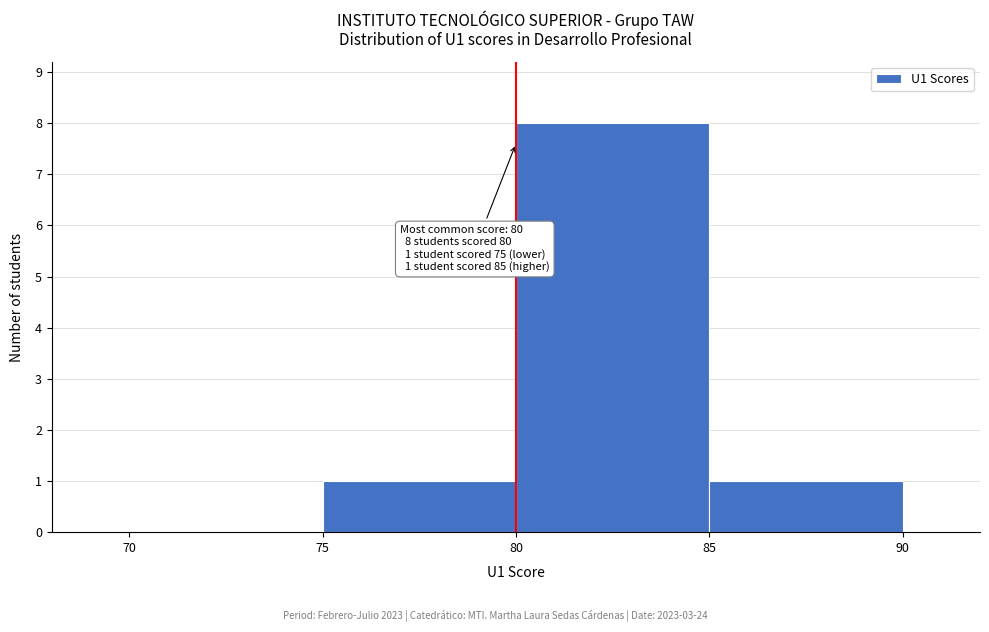

Over which range of the x-axis is the bar tallest?

80 to 85